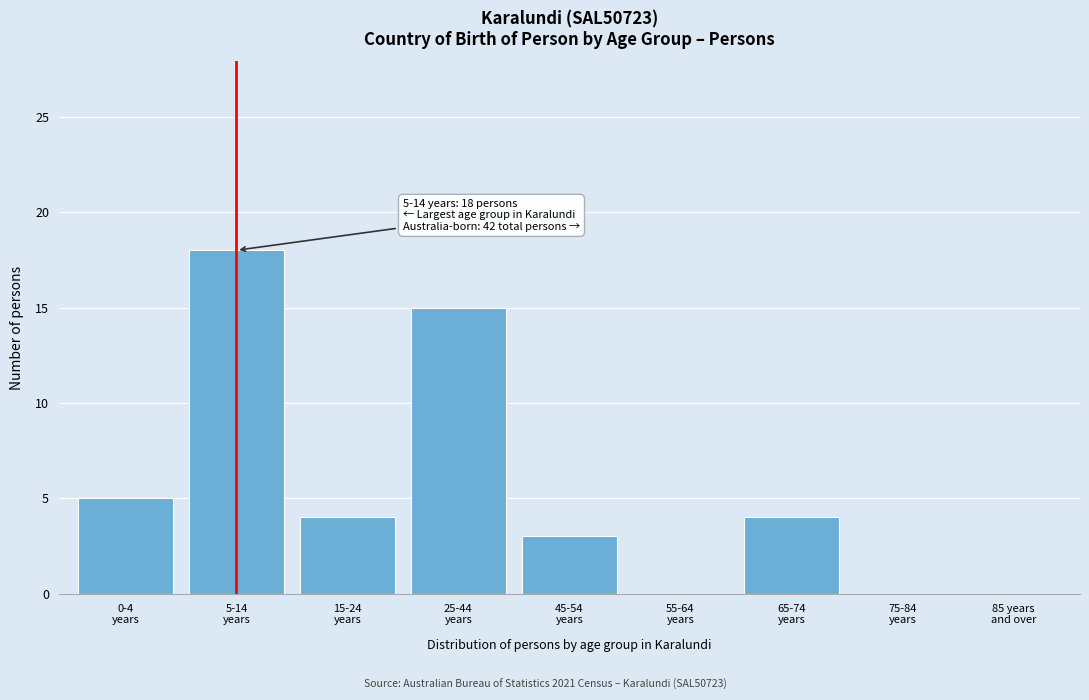

What is the greatest value displayed?

18